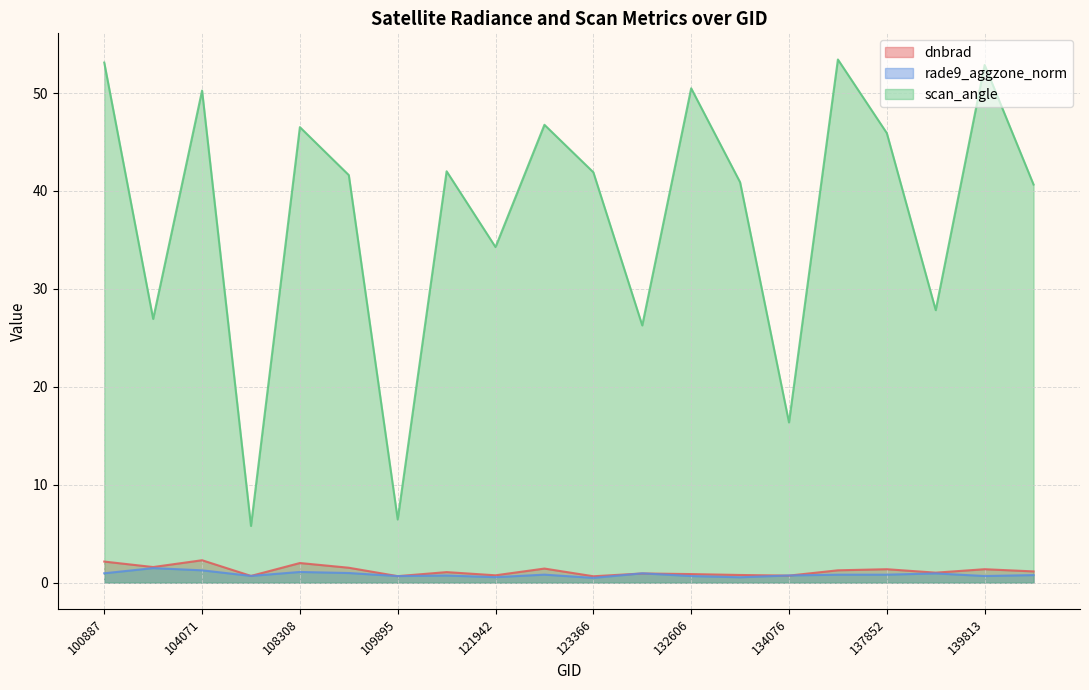

What are all the series names shown in the legend?

dnbrad, rade9_aggzone_norm, scan_angle